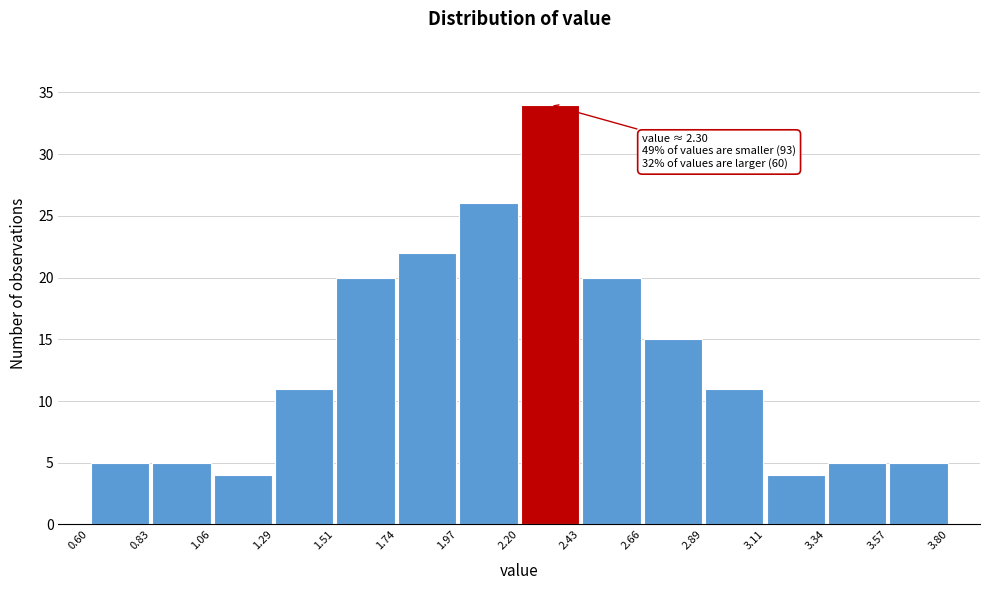

Which range on the x-axis has the tallest bar?

2.20 to 2.43